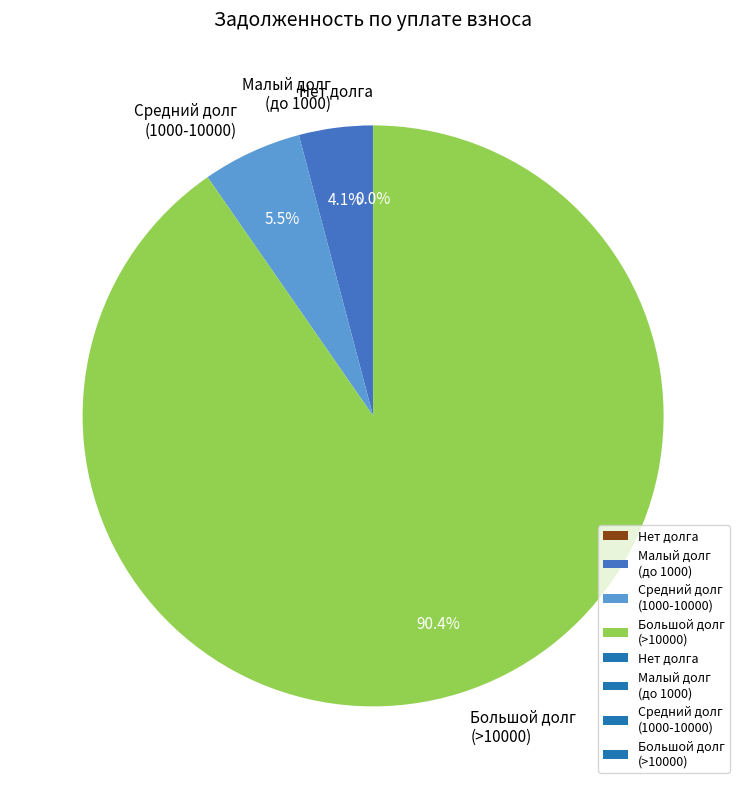

What portion of the pie excludes 18?

99.9%